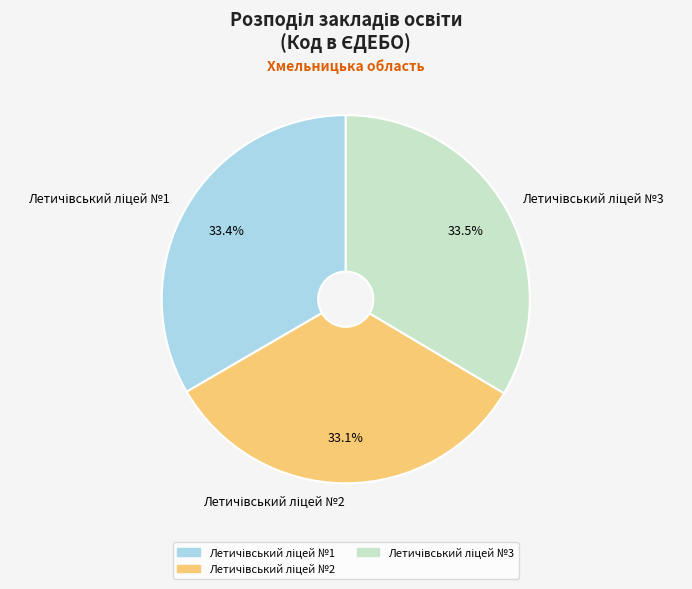

Is there a majority slice in this chart?

No